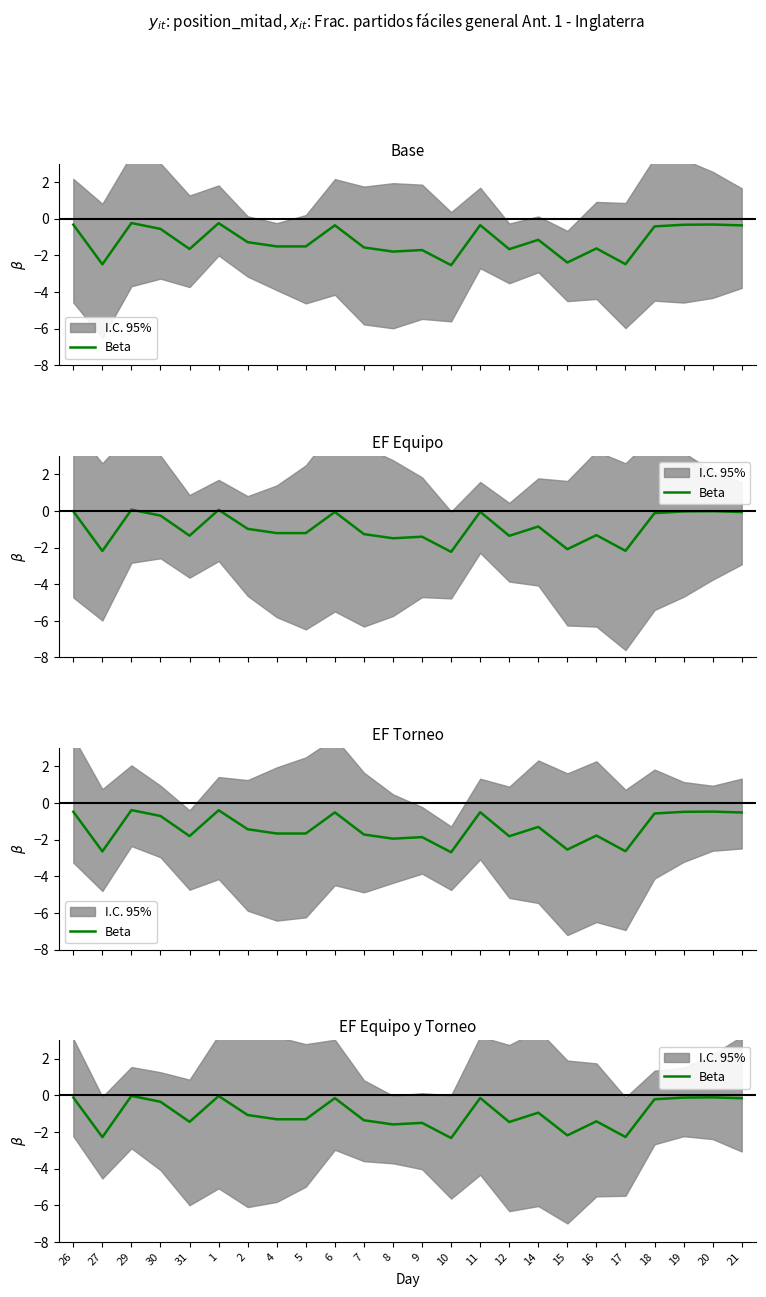

What is the label of the 1st point from the left?

26